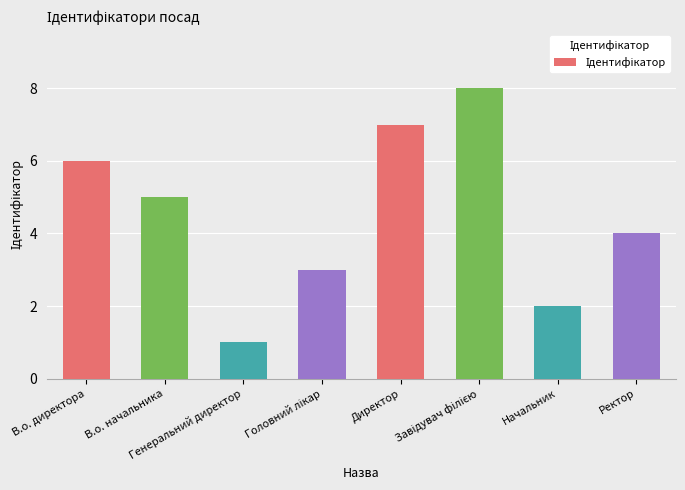

What is the label of the 2nd bar from the right?

Начальник